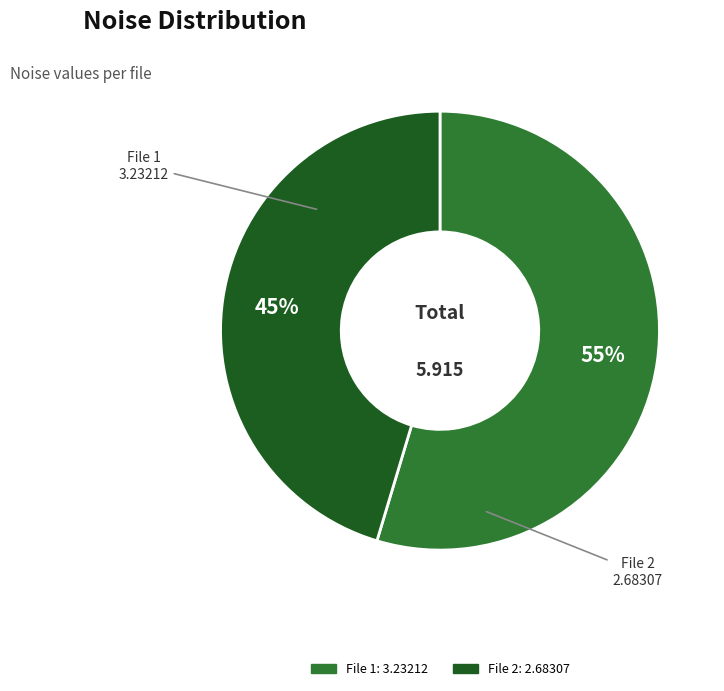

To the nearest percent, what is the average slice percentage?

50%